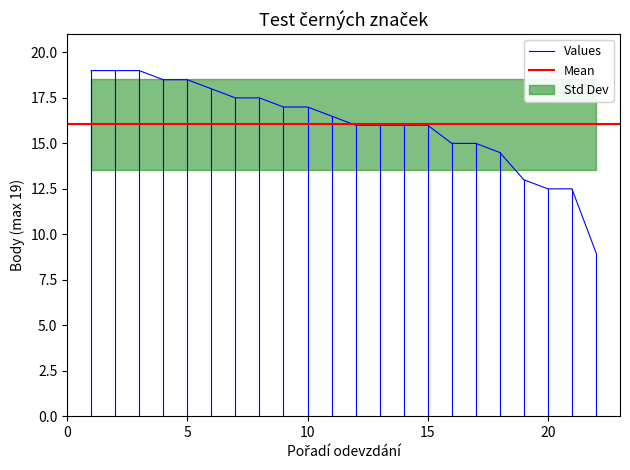

Where does the data first go above 16?

1